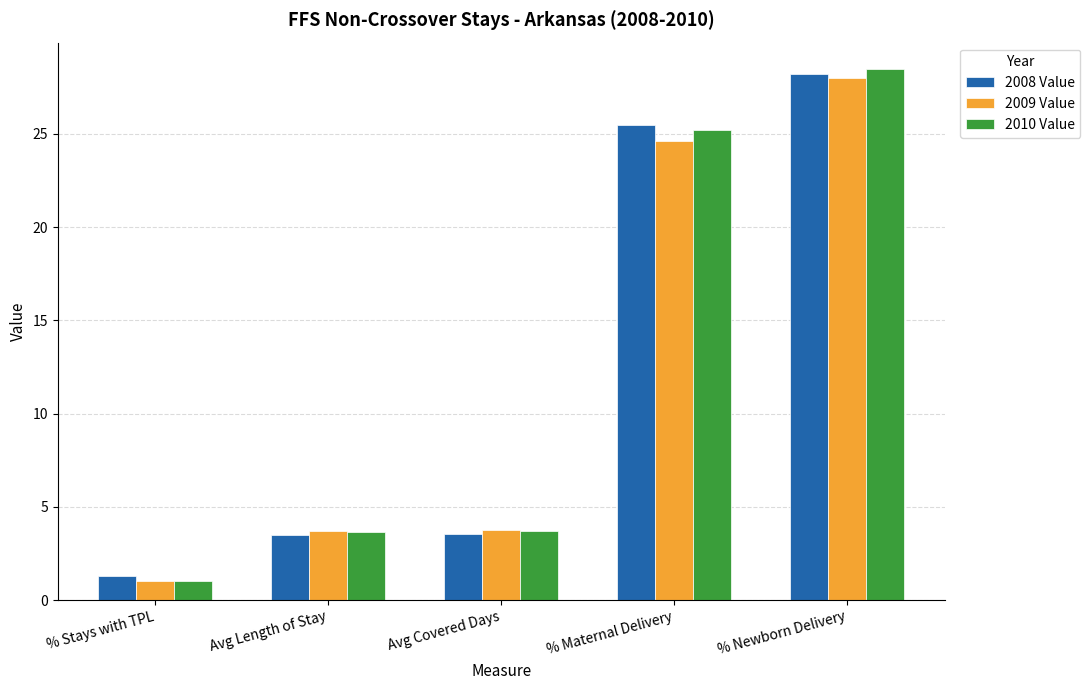

What are all the series names shown in the legend?

2008 Value, 2009 Value, 2010 Value